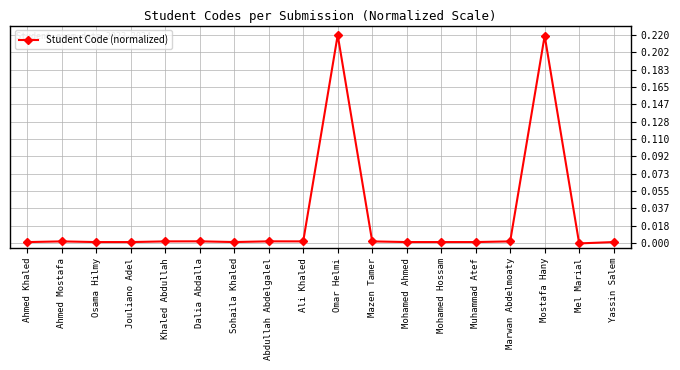

What is the sum of all values?

0.5